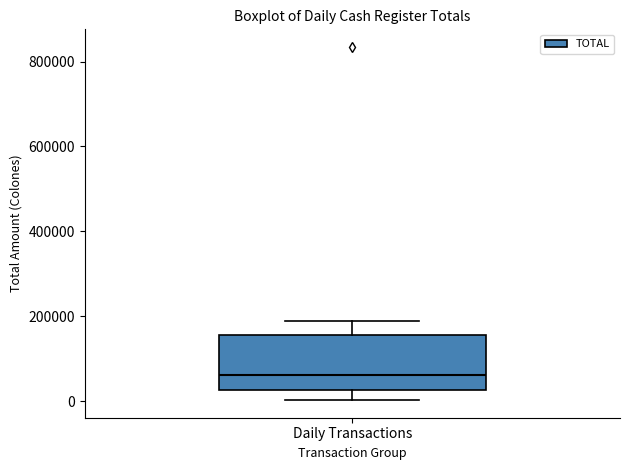

Transcribe this box plot: give where the median line is, the range the box spans, and where the two whiskers end, as read against the y-axis. The values are not printed on the chart, so give them approximately, as read against the axis.

median 60000, box 20000 to 160000, whiskers 0 to 200000